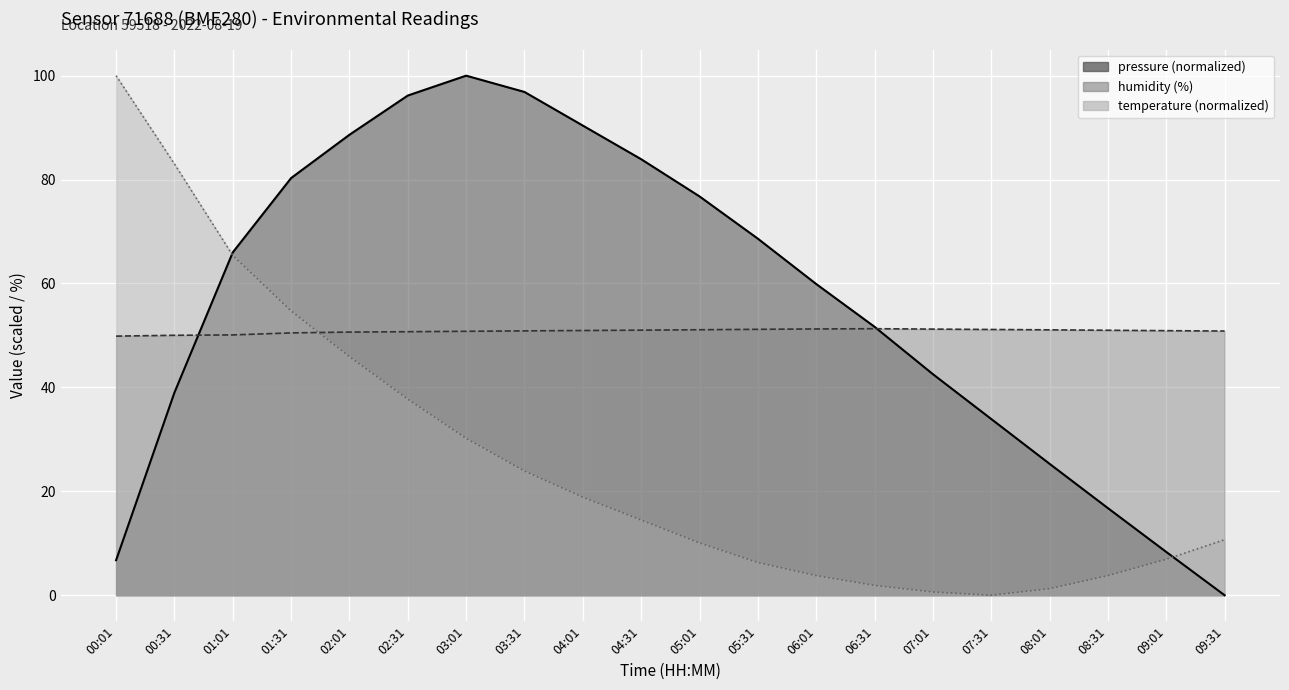

True or false: humidity has a value of 51.1 at 08:01.

True